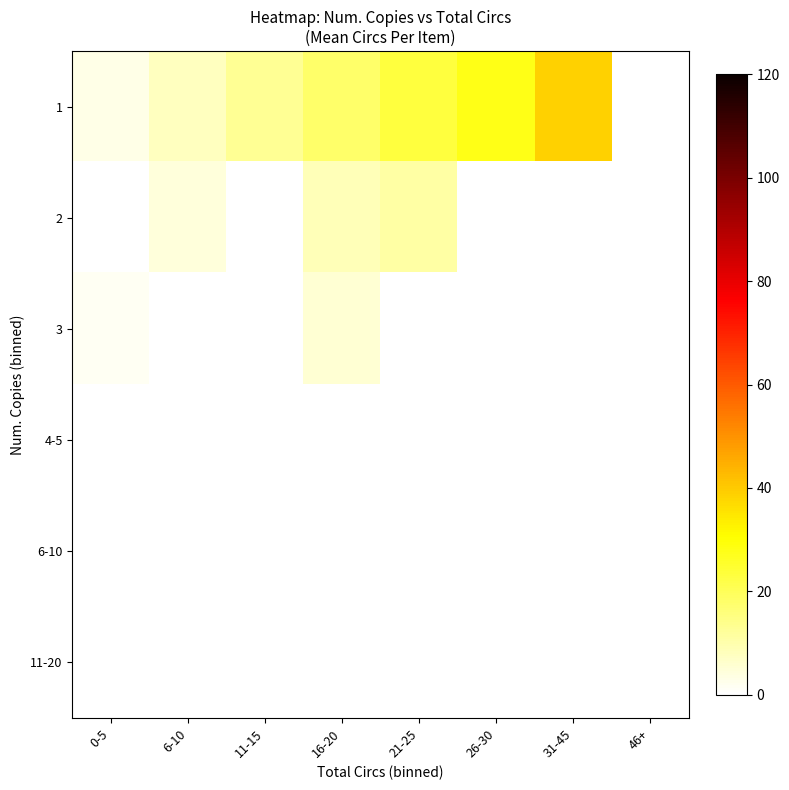

How many data points in 2 are less than 11?

2